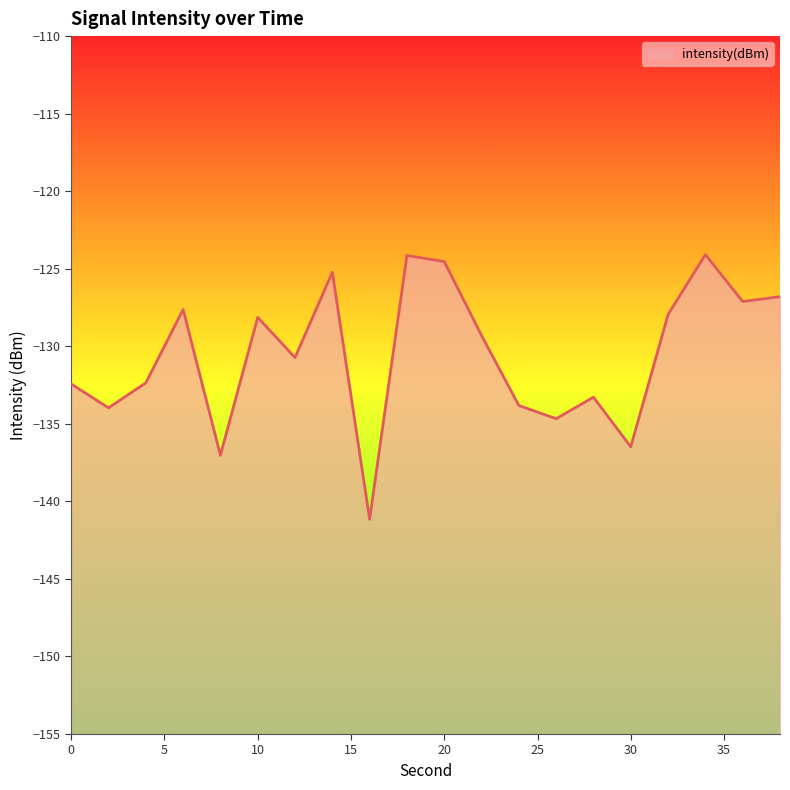

What is the change in value from 16 to 26?

+6.5